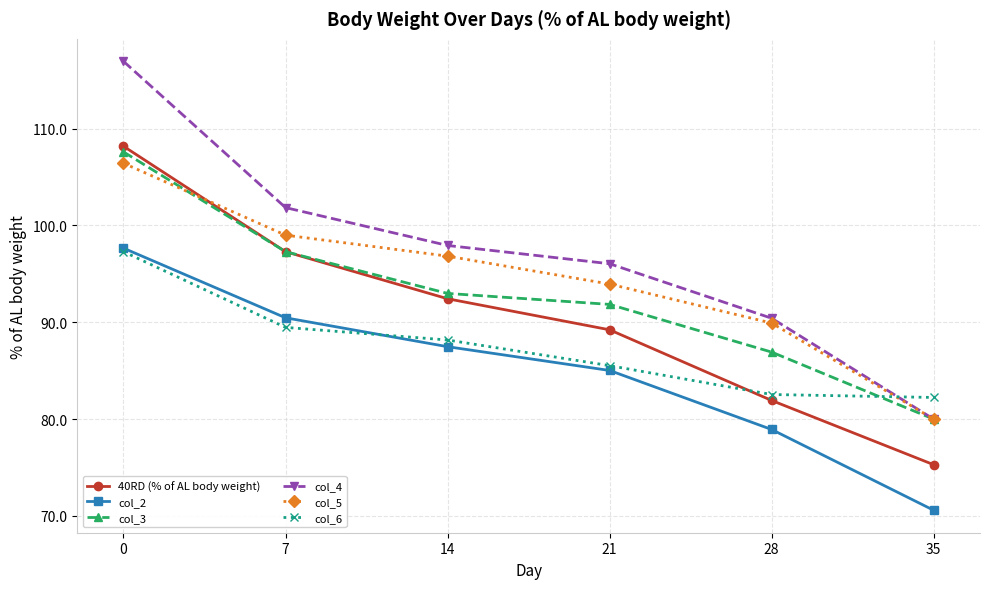

List the labels in order of col_5 value, smallest first.

35, 28, 21, 14, 7, 0